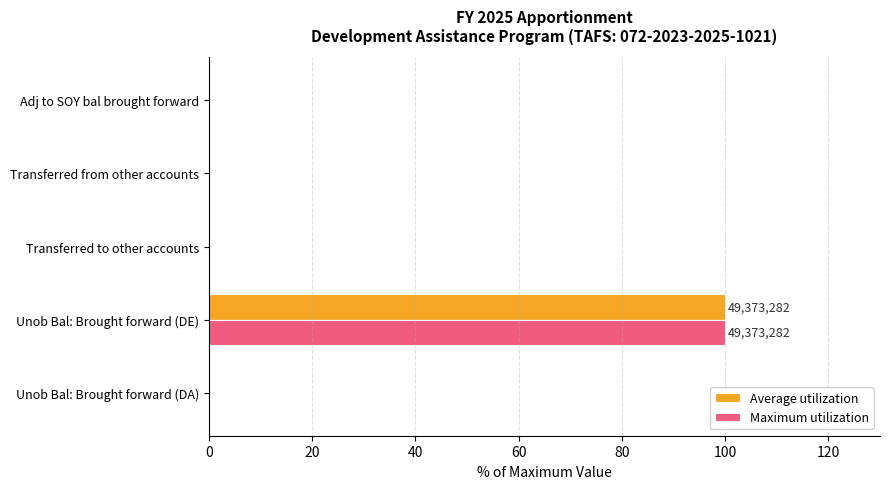

The value of Maximum utilization at Unob Bal: Brought forward (DA) is 55. True or false?

False